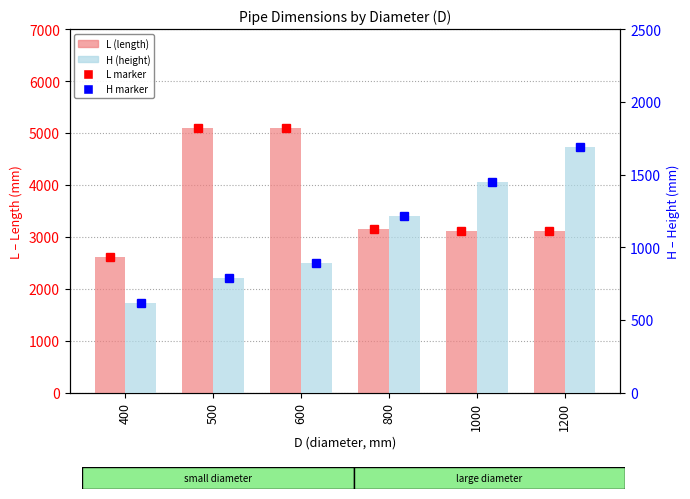

How many bars are there in each group?

2